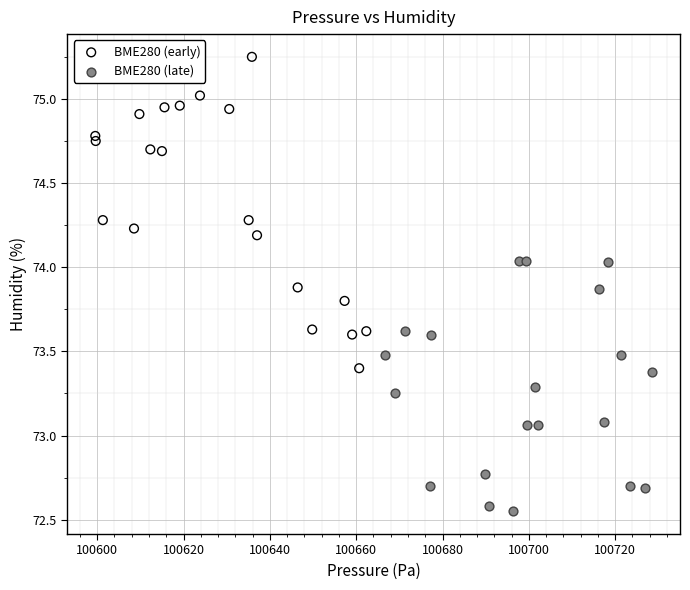

Which series reaches the maximum Y coordinate?

BME280 (early)